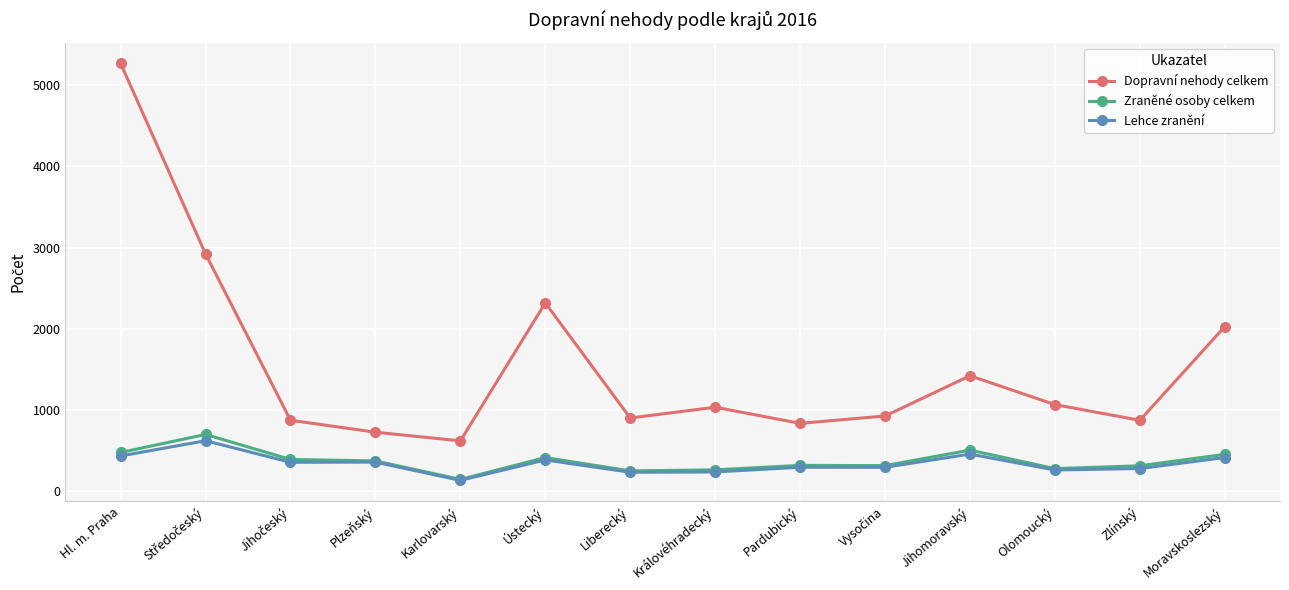

Which category has the highest value in the Dopravní nehody celkem series?

Hl. m. Praha